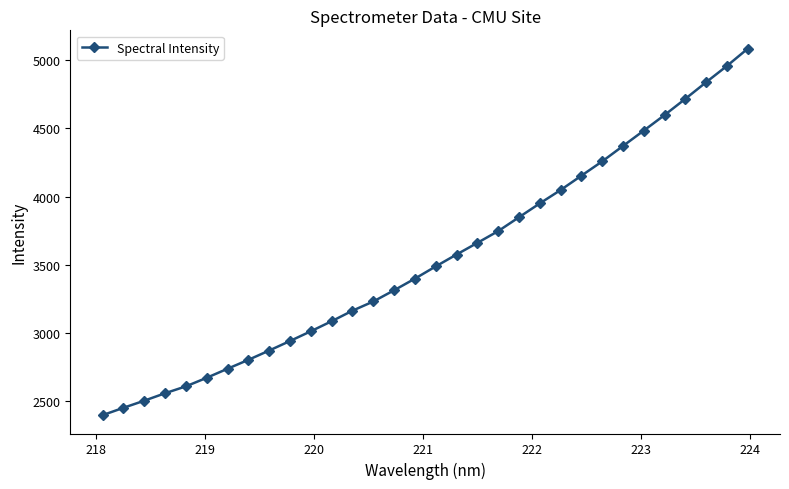

What is the sum of all values?

113534.2